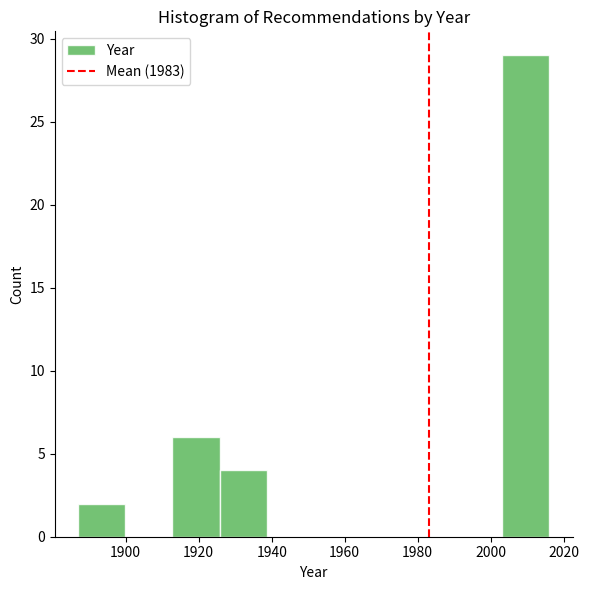

Reading left to right, transcribe this chart: for each bar, give the range it covers on the x-axis and its height. Neither the bar edges nor the heights are printed on the chart, so give them approximately, as read against the axes.

1888 to 1900: 2
1900 to 1912: 0
1912 to 1926: 6
1926 to 1938: 4
1938 to 1952: 0
1952 to 1964: 0
1964 to 1978: 0
1978 to 1990: 0
1990 to 2004: 0
2004 to 2016: 29